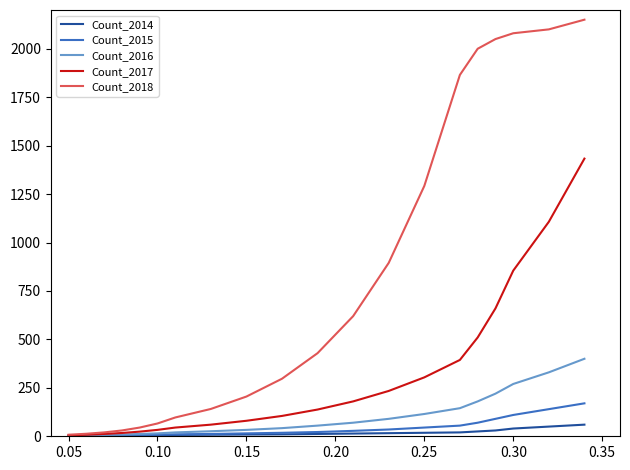

Which series has the widest spread of values?

Count_2018